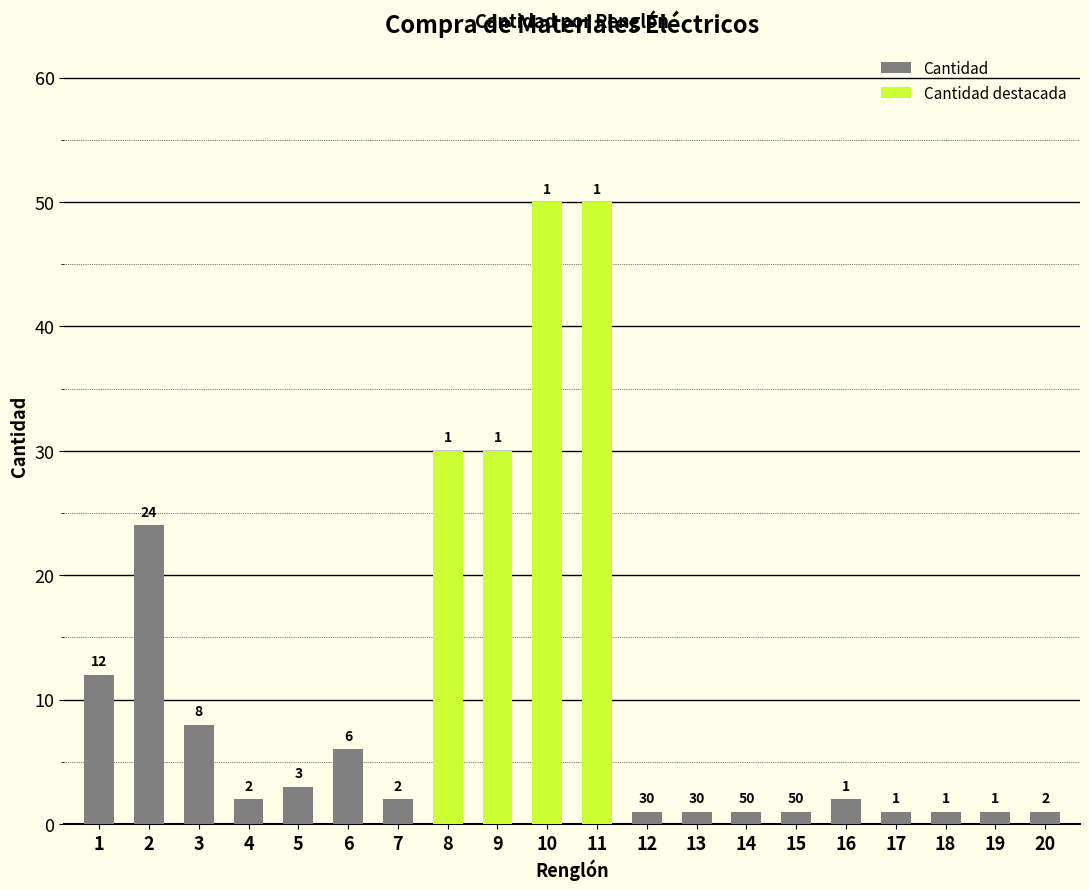

What is the difference between the second highest and minimum values?

49